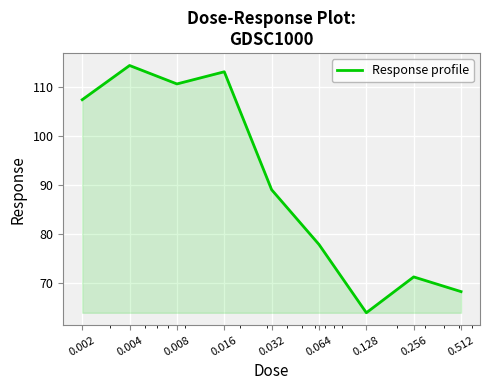

What is the minimum value shown in the chart?

63.9